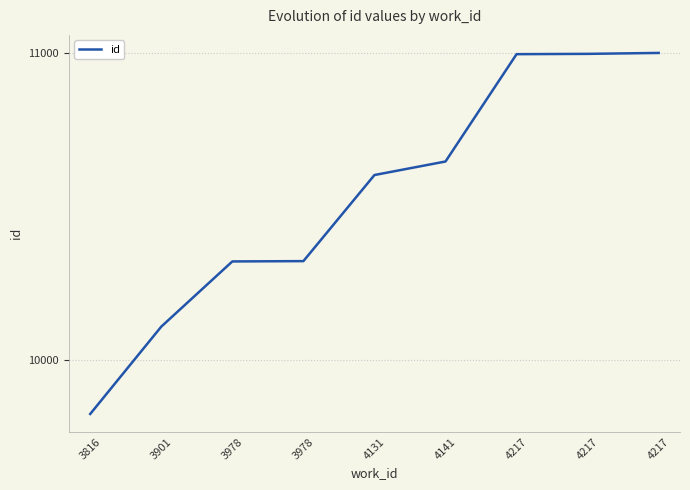

List the labels in order of value, largest first.

4217, 4217, 4217, 4141, 4131, 3978, 3978, 3901, 3816